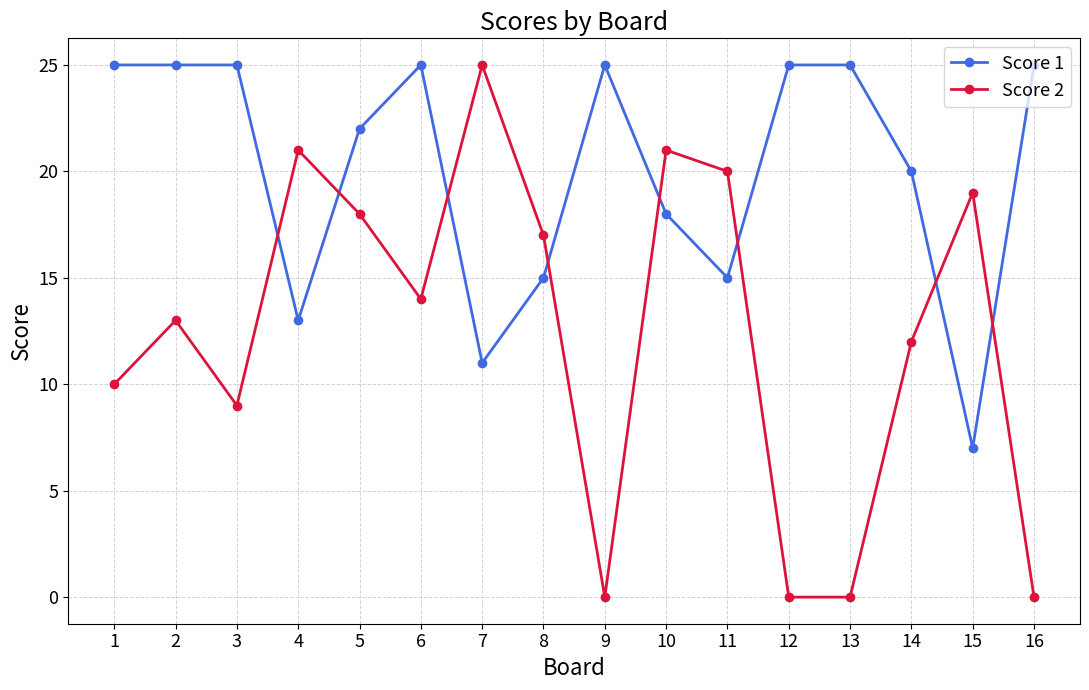

What is the sum of the Score 1 values at 15 and 10?

25